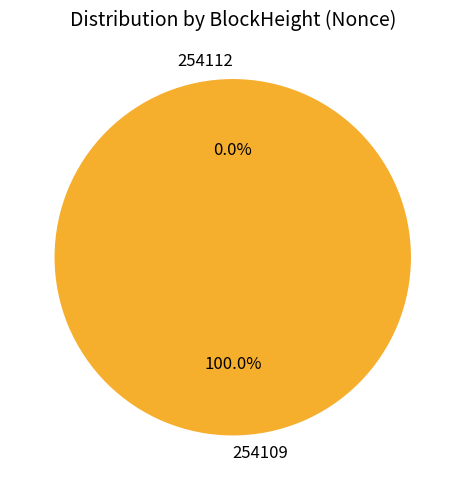

How many slices are in this pie chart?

2